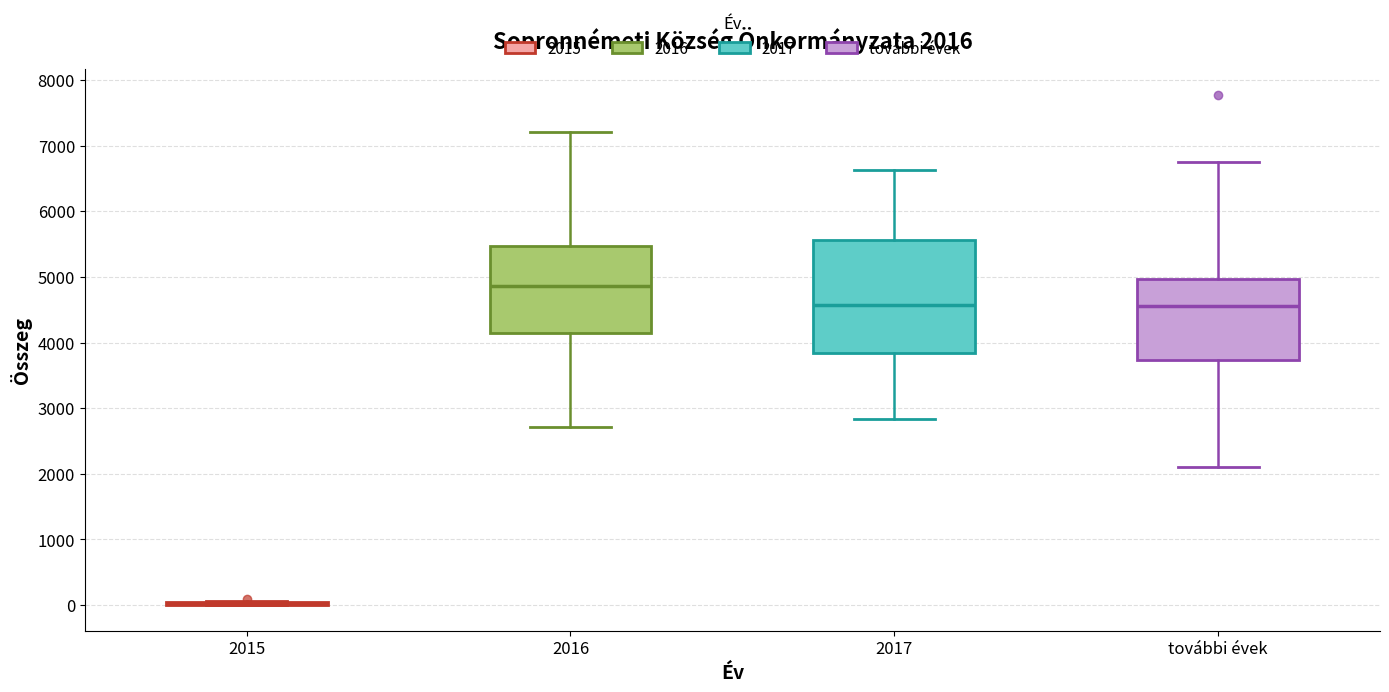

Comparing the boxes themselves (not the whiskers), which one is the tallest?

2017